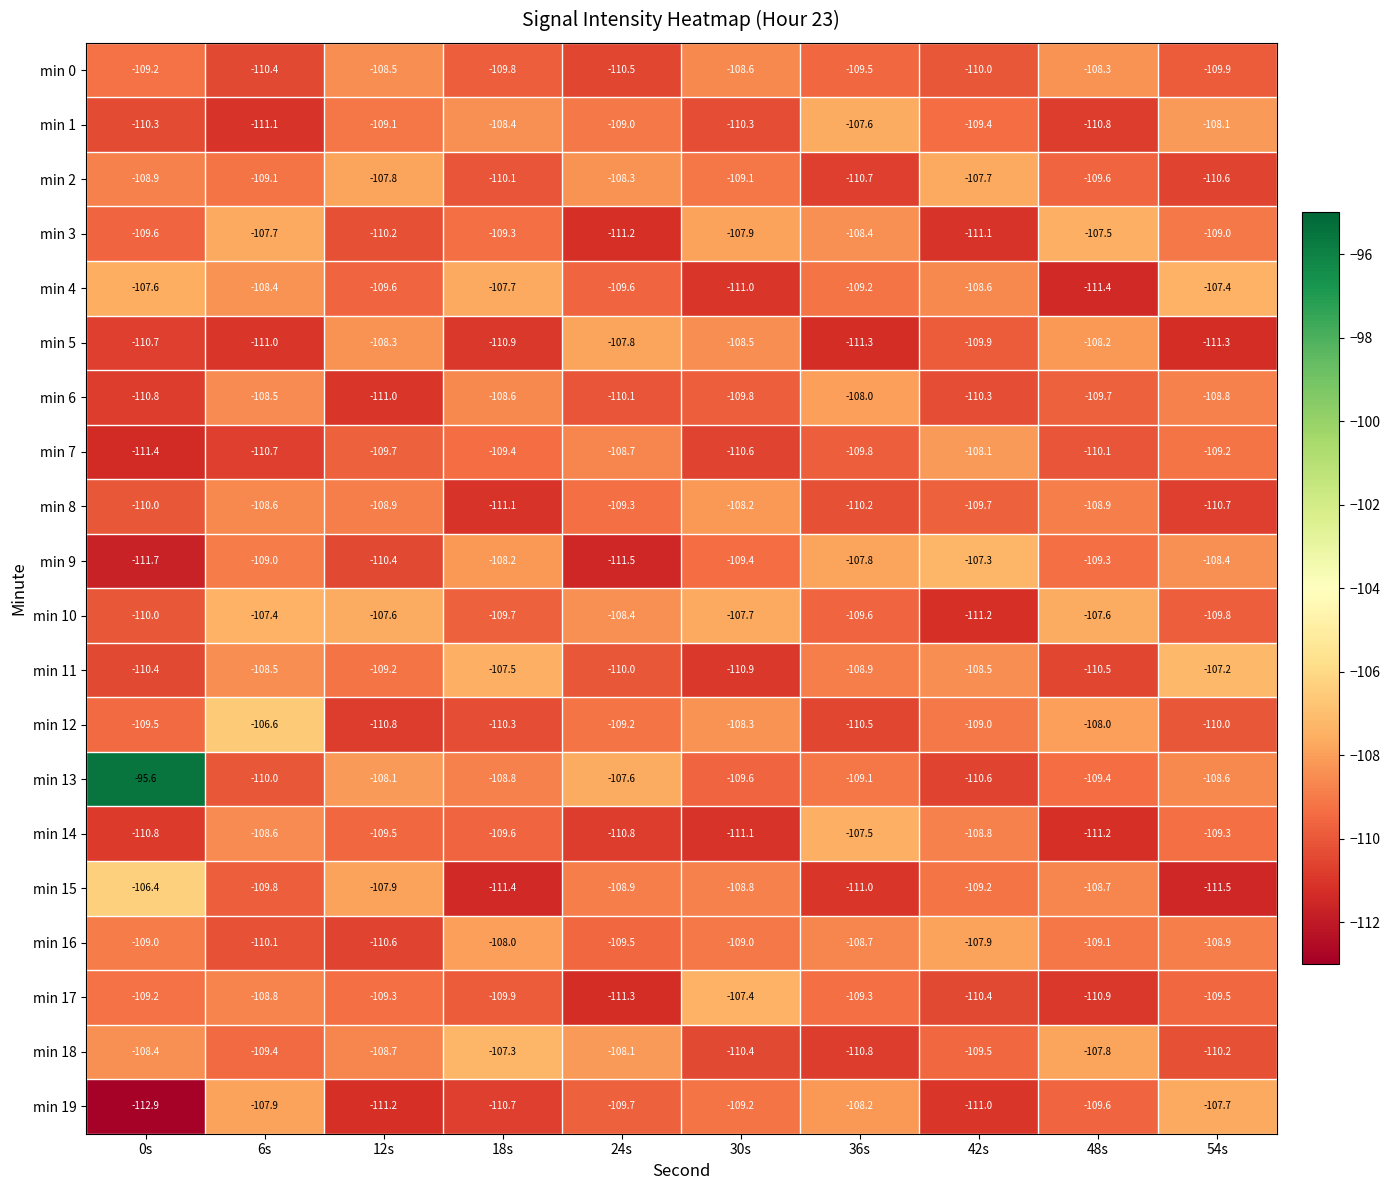

What is the spread (max minus min) of values at 42s?

3.9